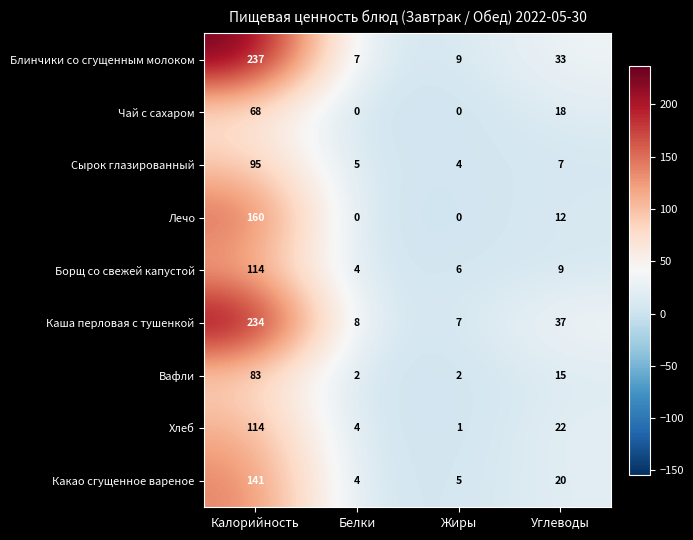

What is the difference between the highest and lowest values at Углеводы?

30